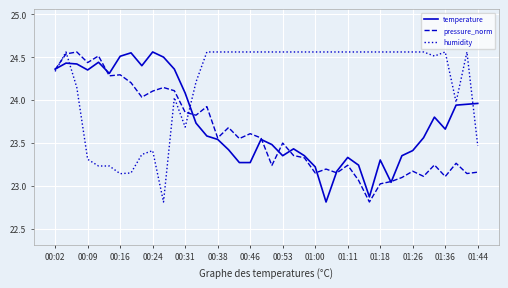

Rank the series by their average value, from highest to lowest.

humidity, temperature, pressure_norm